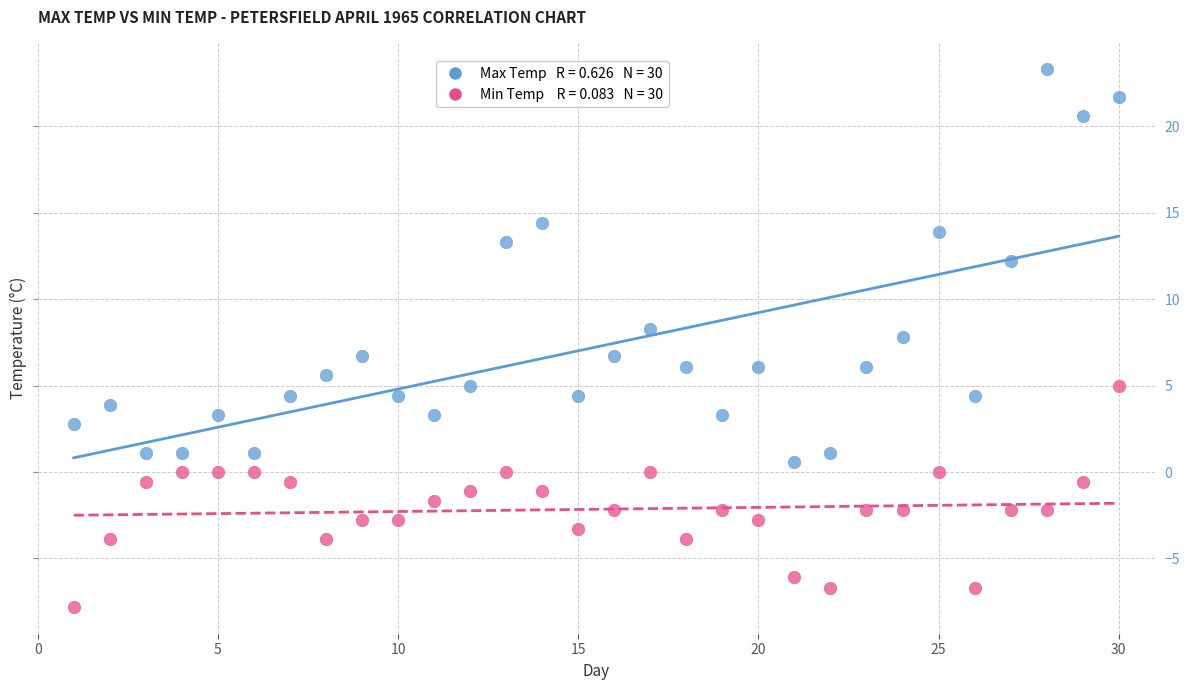

Across all data points, what is the range of Y values (max minus min)?

31.1